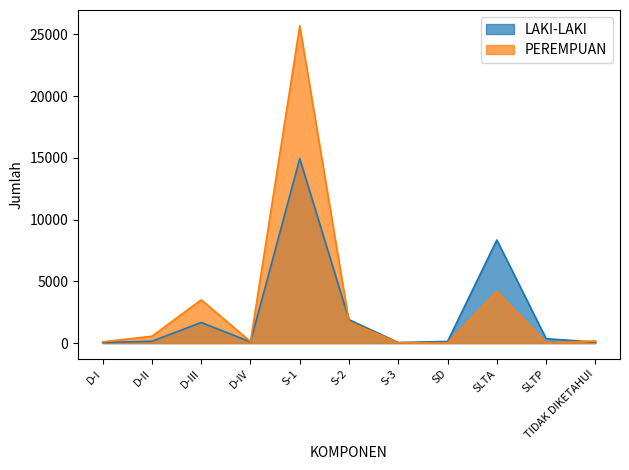

How many data points does each series have?

11